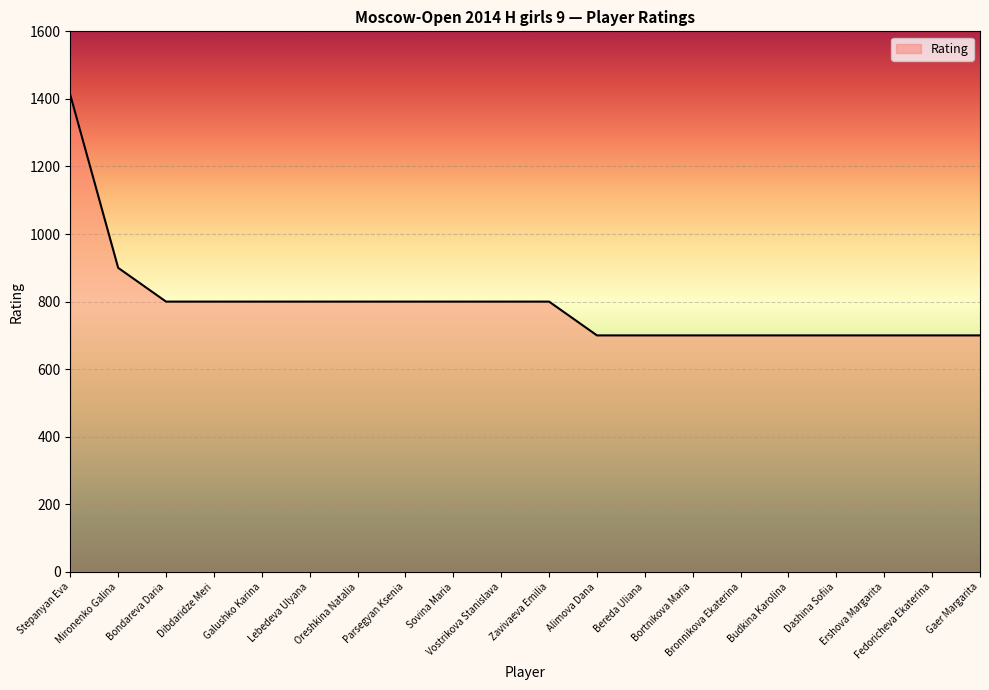

Read the value at Bronnikova Ekaterina.

700